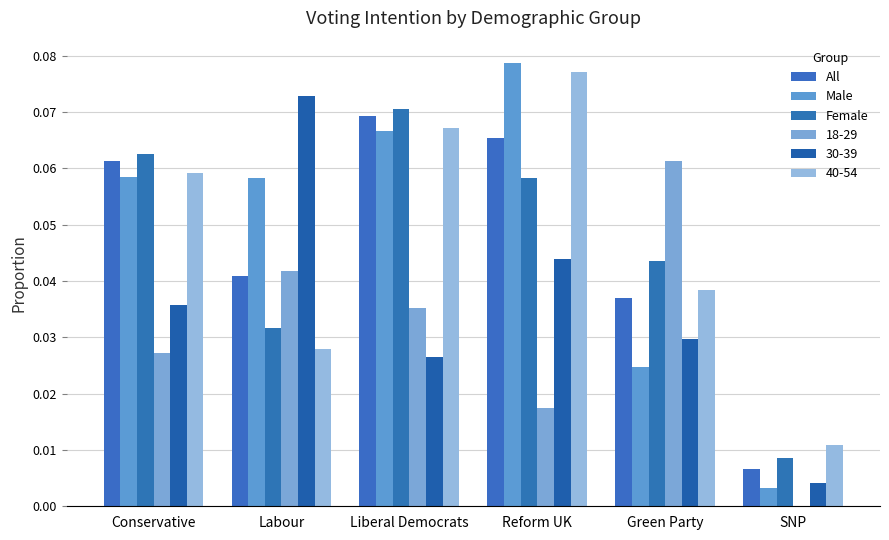

At which label is All closest to 0?

SNP